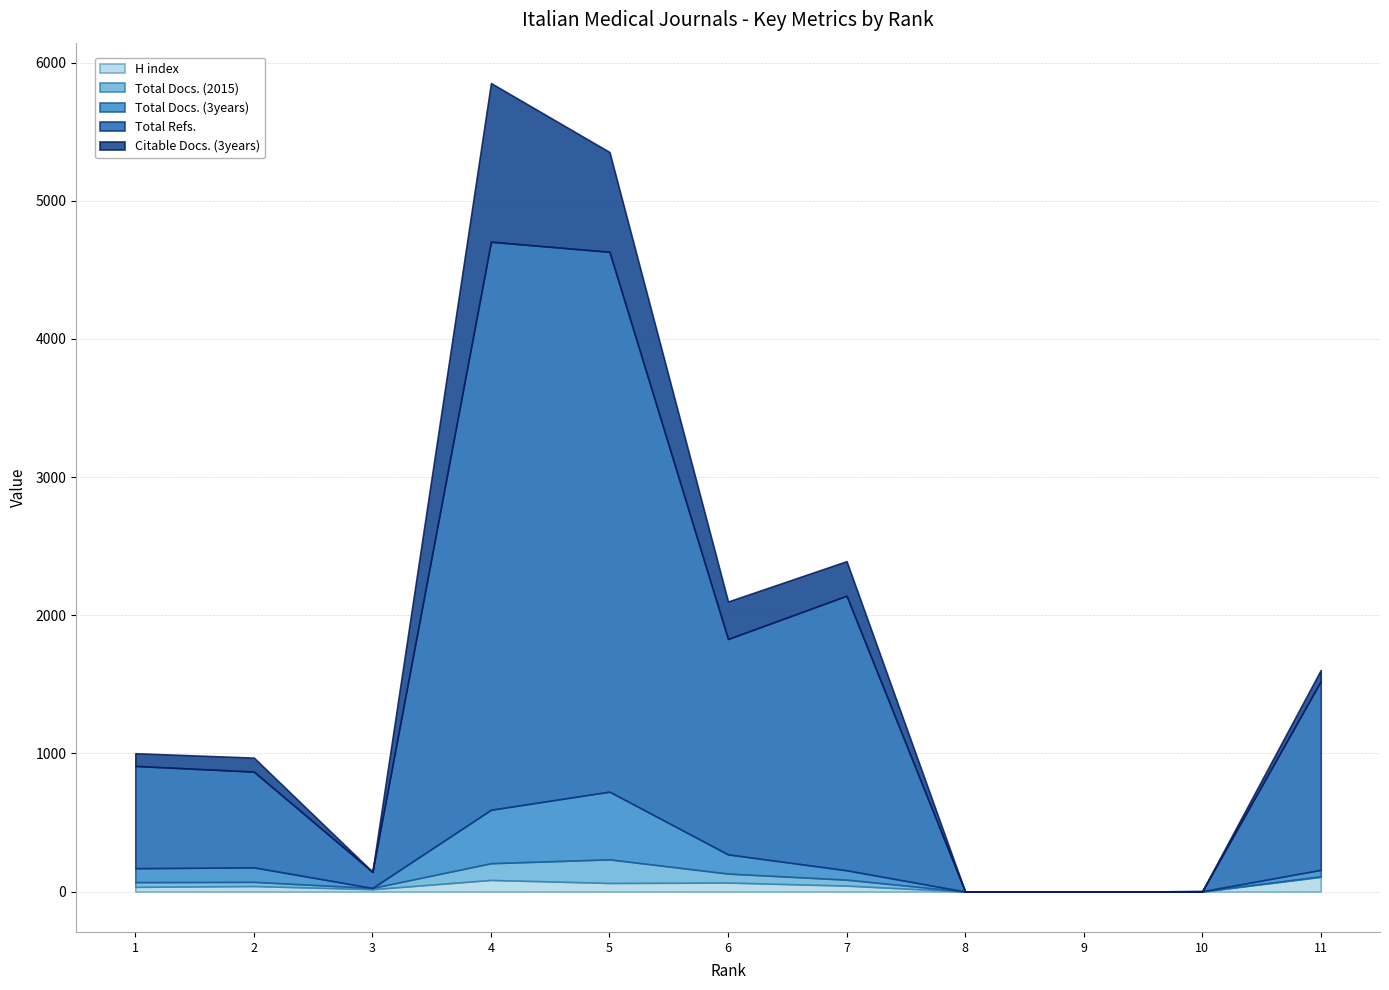

How many data points in Total Refs. are less than 740?

5